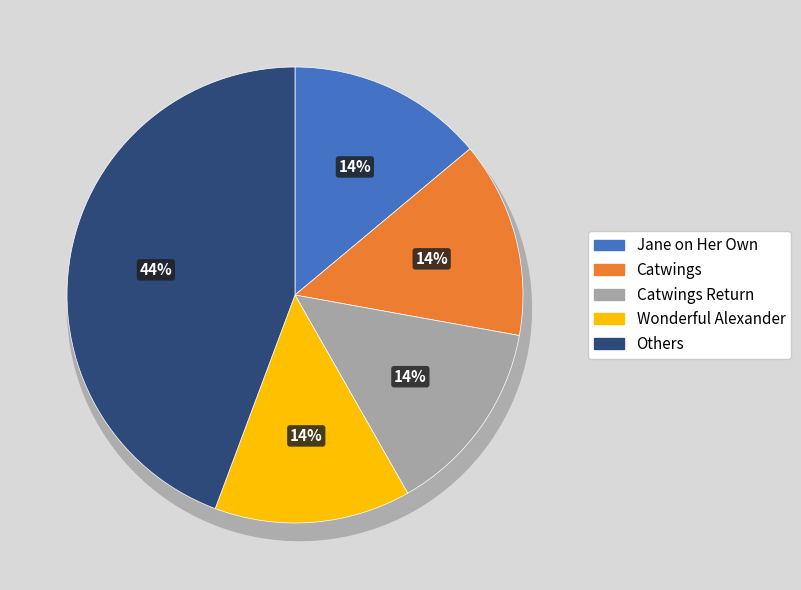

Is there a majority slice in this chart?

No